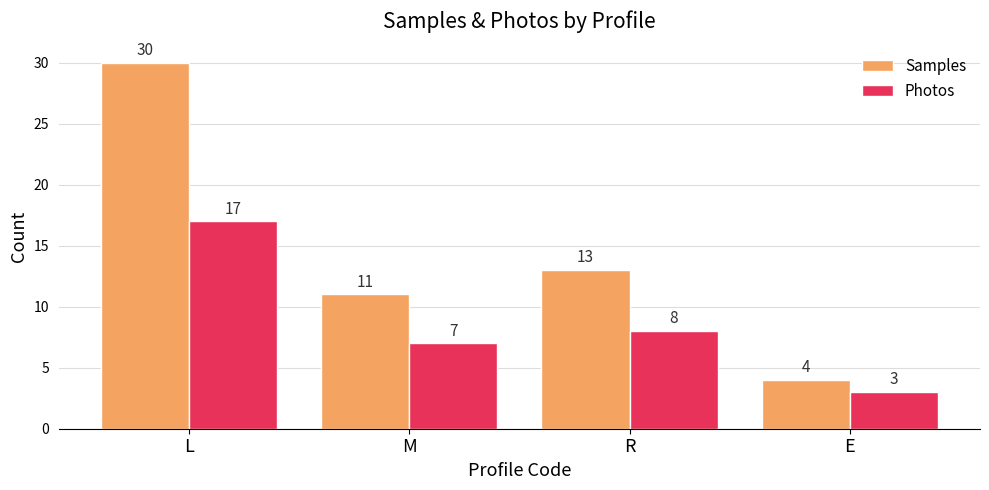

Reading right to left, extract all data points from this chart.

Samples: E=4	R=13	M=11	L=30
Photos: E=3	R=8	M=7	L=17